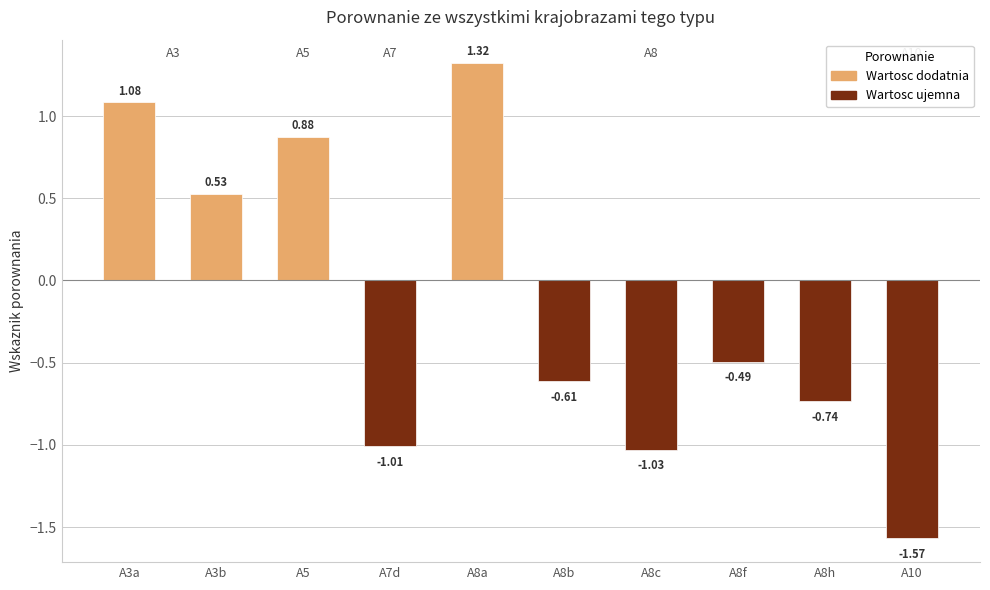

How many data points are above 0?

4